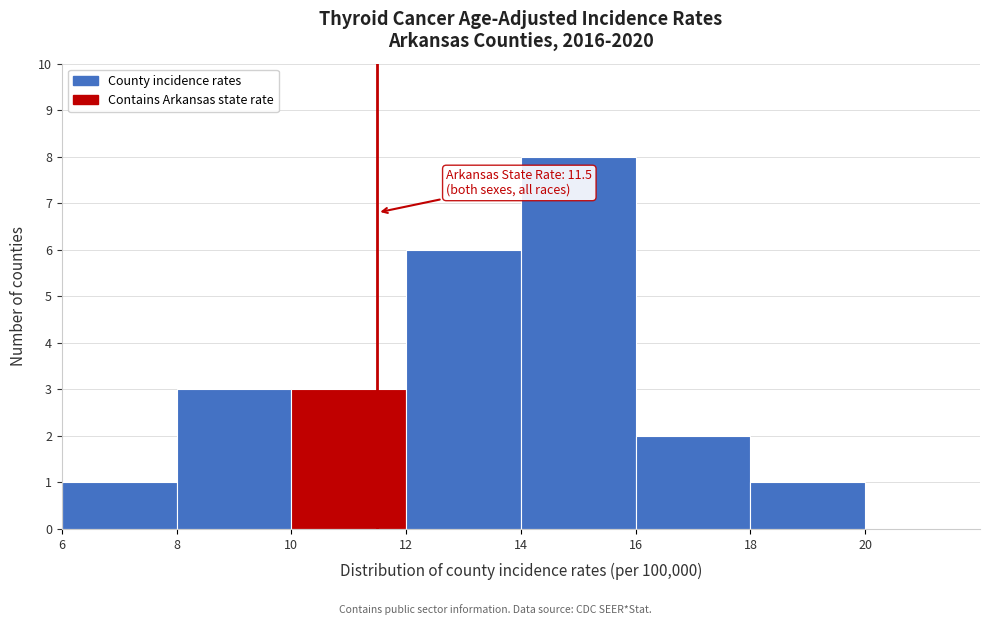

Over which range of the x-axis is the bar tallest?

14 to 16